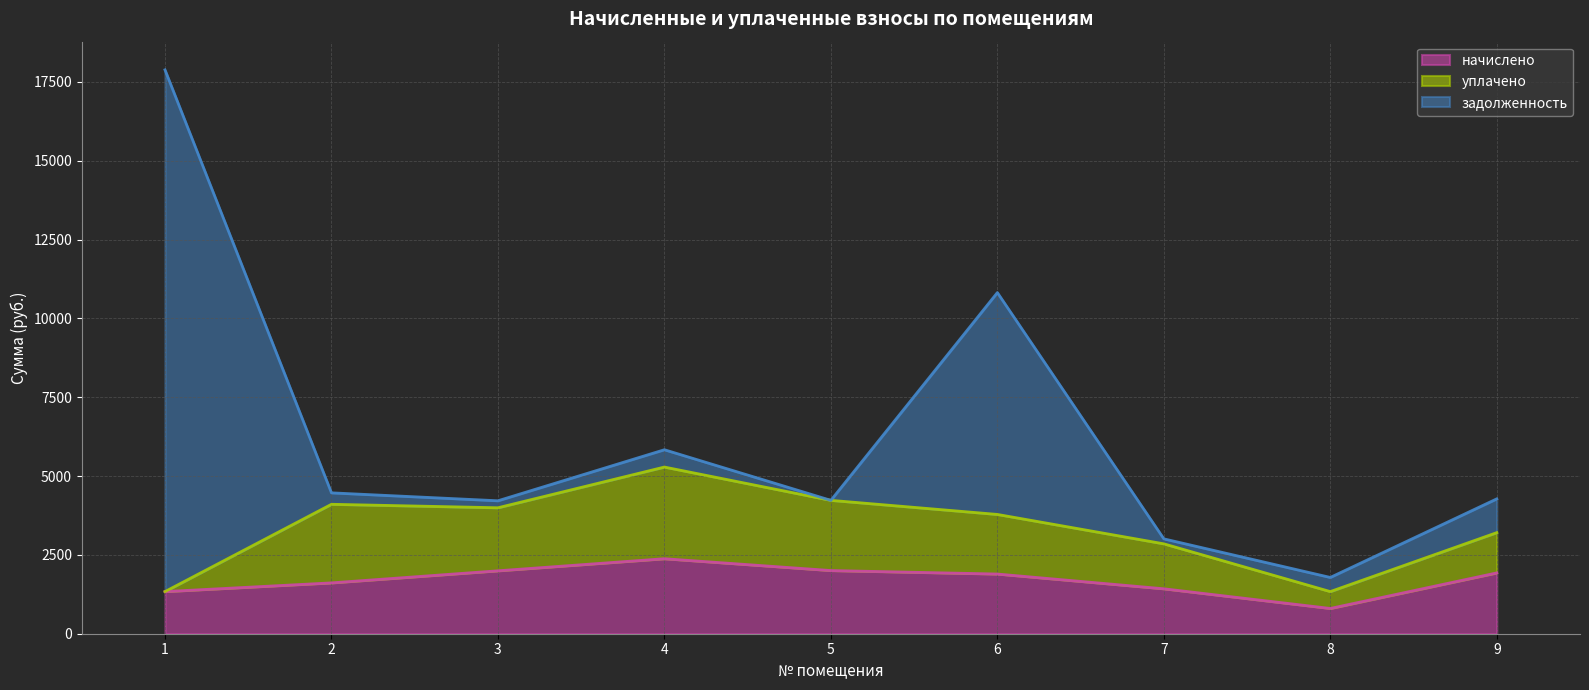

Reading left to right, transcribe all the data shown in this chart.

начислено: 1336.5	1612.7	1995.8	2379.0	2003.8	1893.4	1425.6	801.9	1929.1
уплачено: 0.0	2492.6	1999.0	2907.1	2226.5	1890.0	1425.6	534.6	1277.2
задолженность: 16546.0	362.9	221.8	549.2	0.0	7035.6	157.8	448.7	1070.8